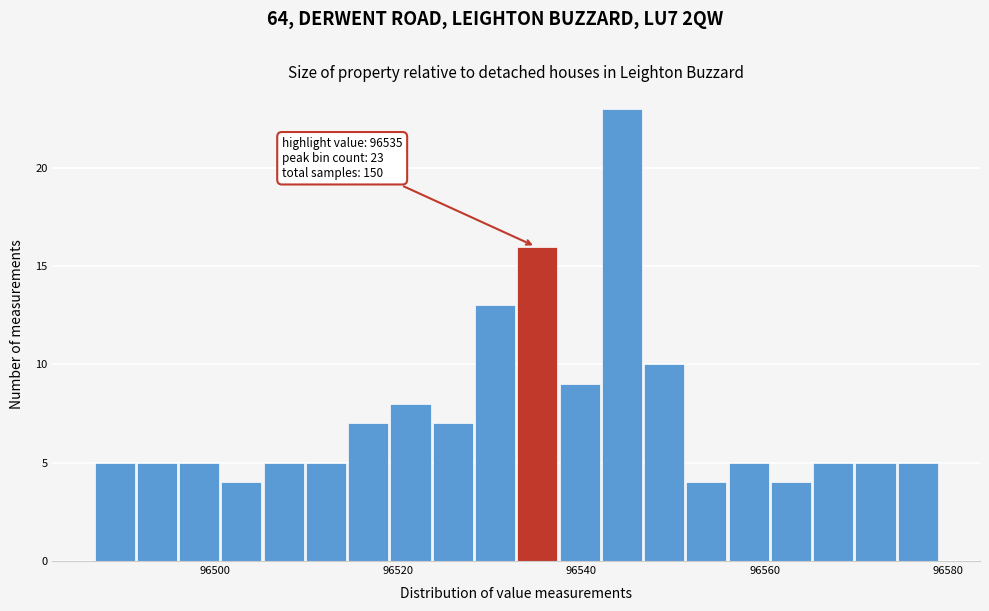

Read against the x-axis, roughly where is the centre of the tallest bar?

96544